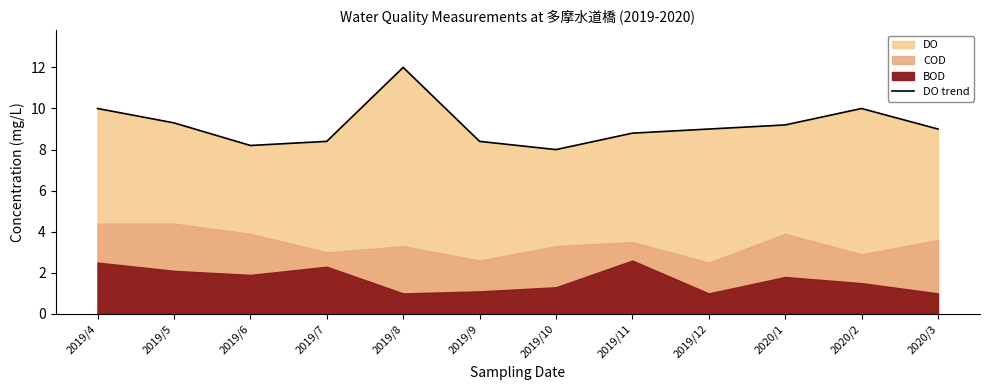

Does the chart display data point markers on the line(s)?

No